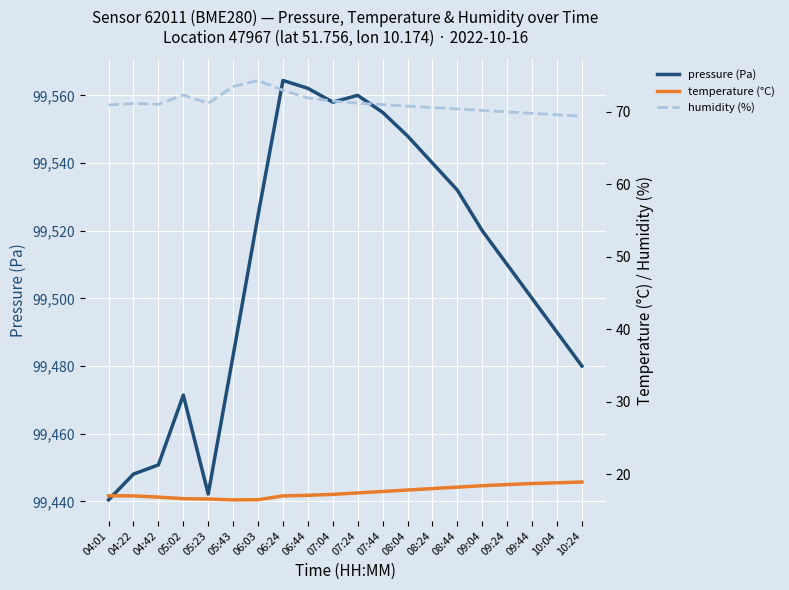

At which category does temperature (°C) reach its first local valley?

05:43